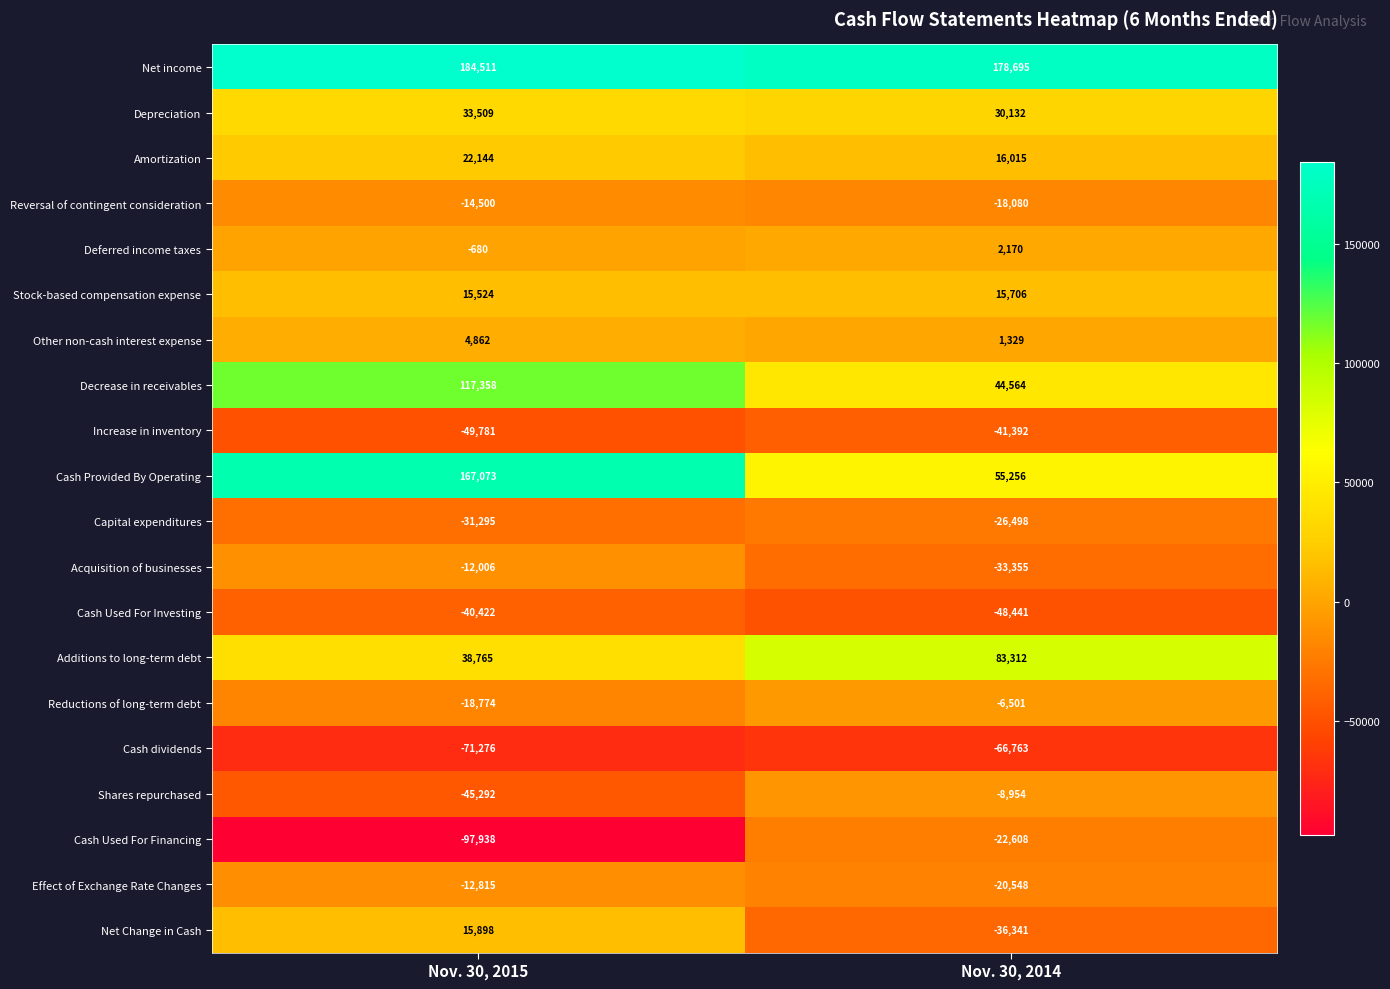

Which series has the largest total across all categories?

Net income